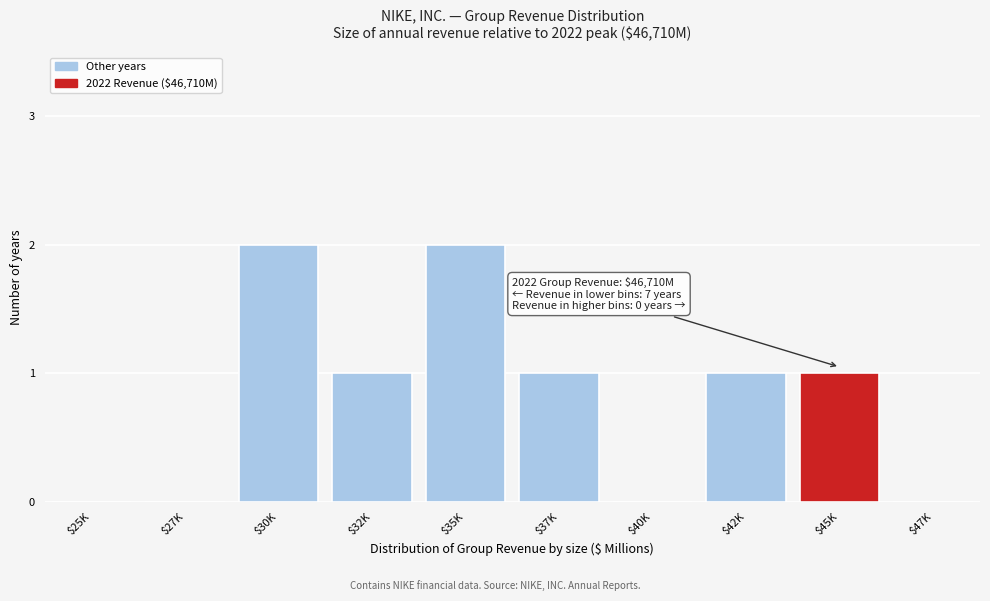

What is the sum of all values?

8